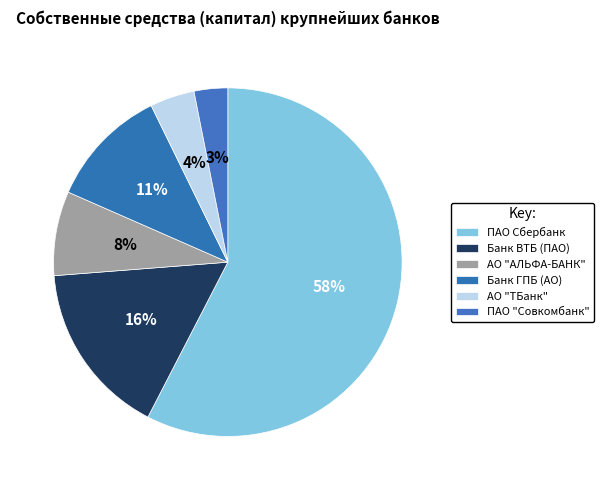

Rank the categories by value from lowest to highest.

ПАО "Совкомбанк", АО "ТБанк", АО "АЛЬФА-БАНК", Банк ГПБ (АО), Банк ВТБ (ПАО), ПАО Сбербанк